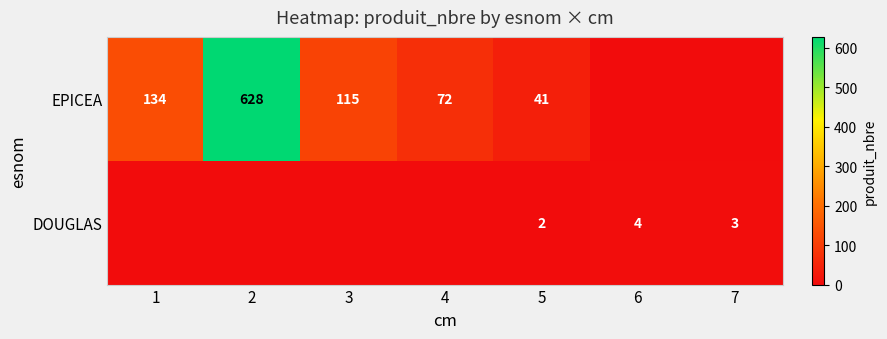

What is the difference between the EPICEA values at 3 and 2?

513